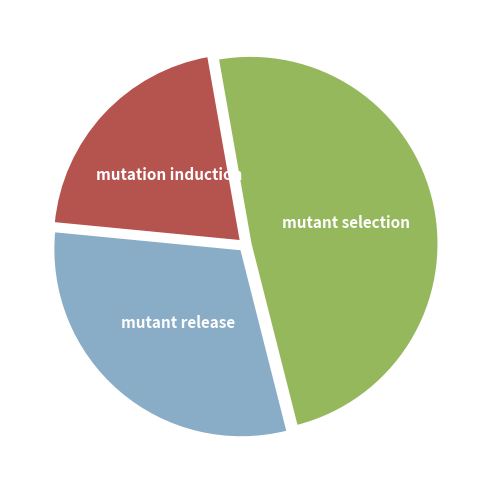

How many slices are in this pie chart?

3